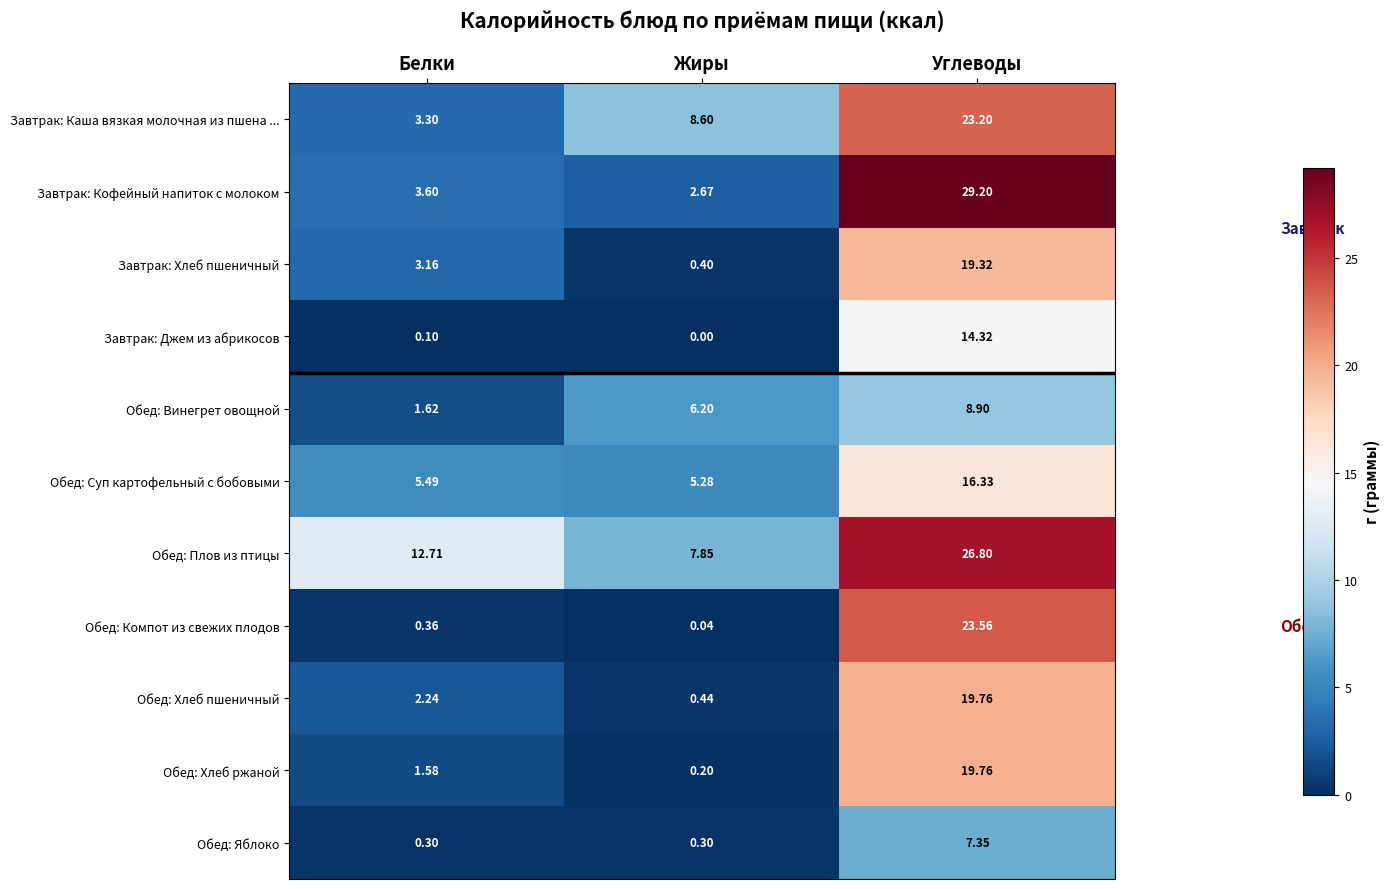

Which label corresponds to the smallest value in the chart?

Жиры